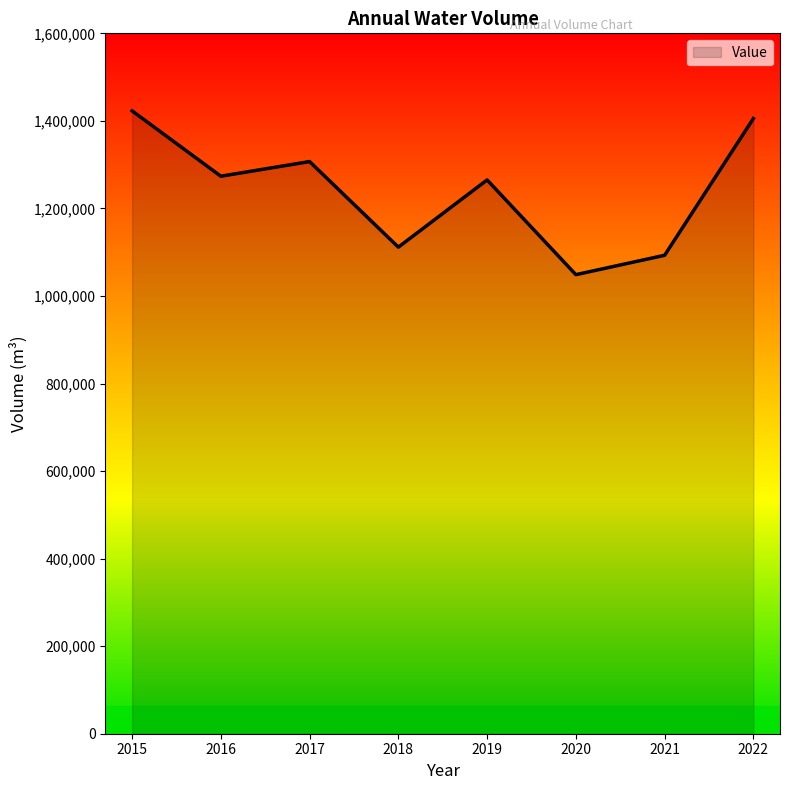

Reading left to right, list all the values displayed in this chart.

2015=1422939	2016=1273611	2017=1307061	2018=1111559	2019=1265132	2020=1048718	2021=1092975	2022=1405412